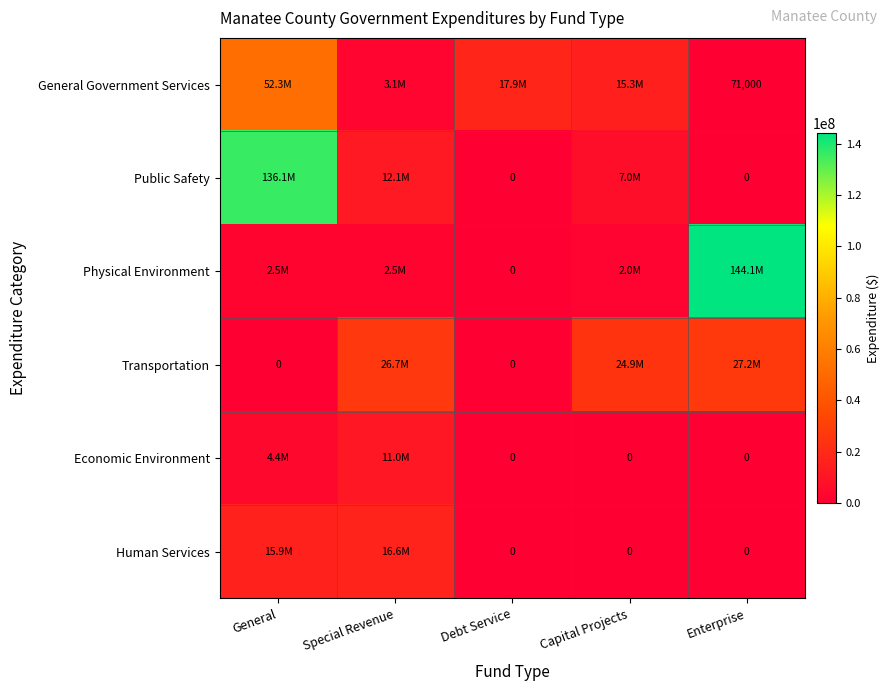

Is the value of Physical Environment at Debt Service greater than the value of General Government Services at Enterprise?

No